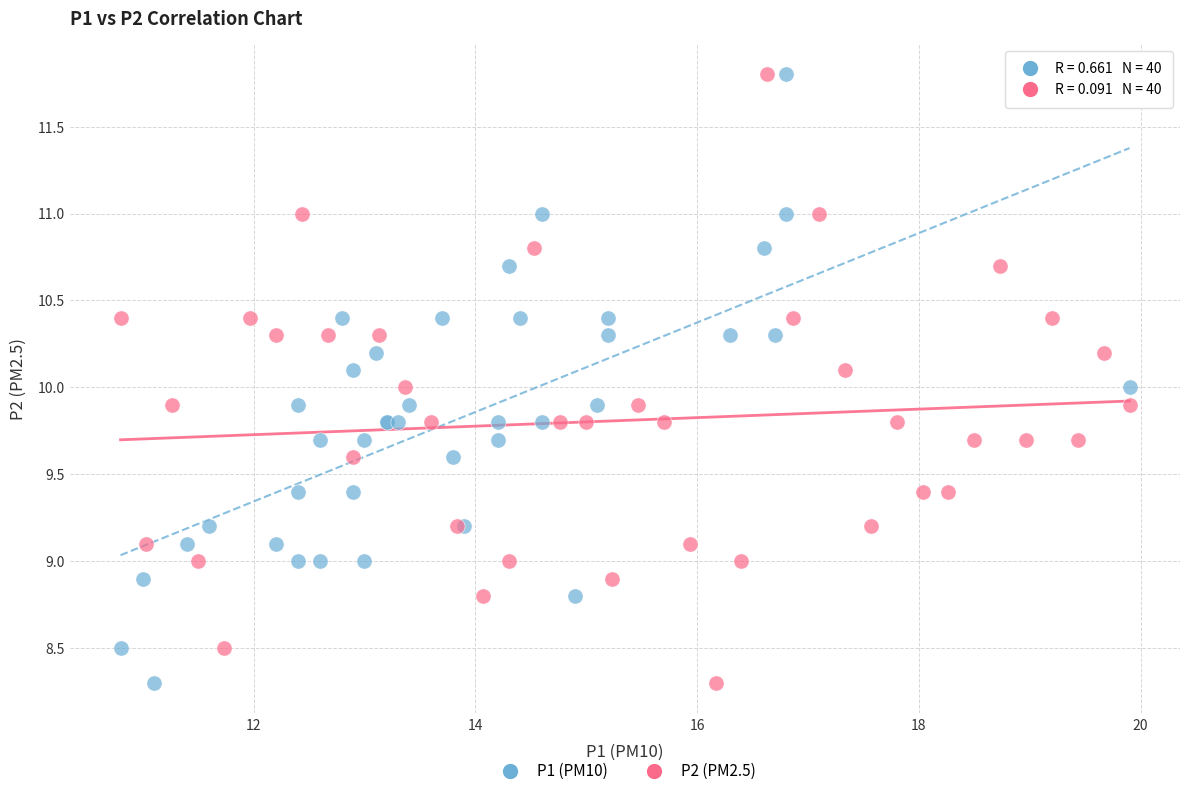

What are all the series names shown in the legend?

P1 (PM10), P2 (PM2.5)